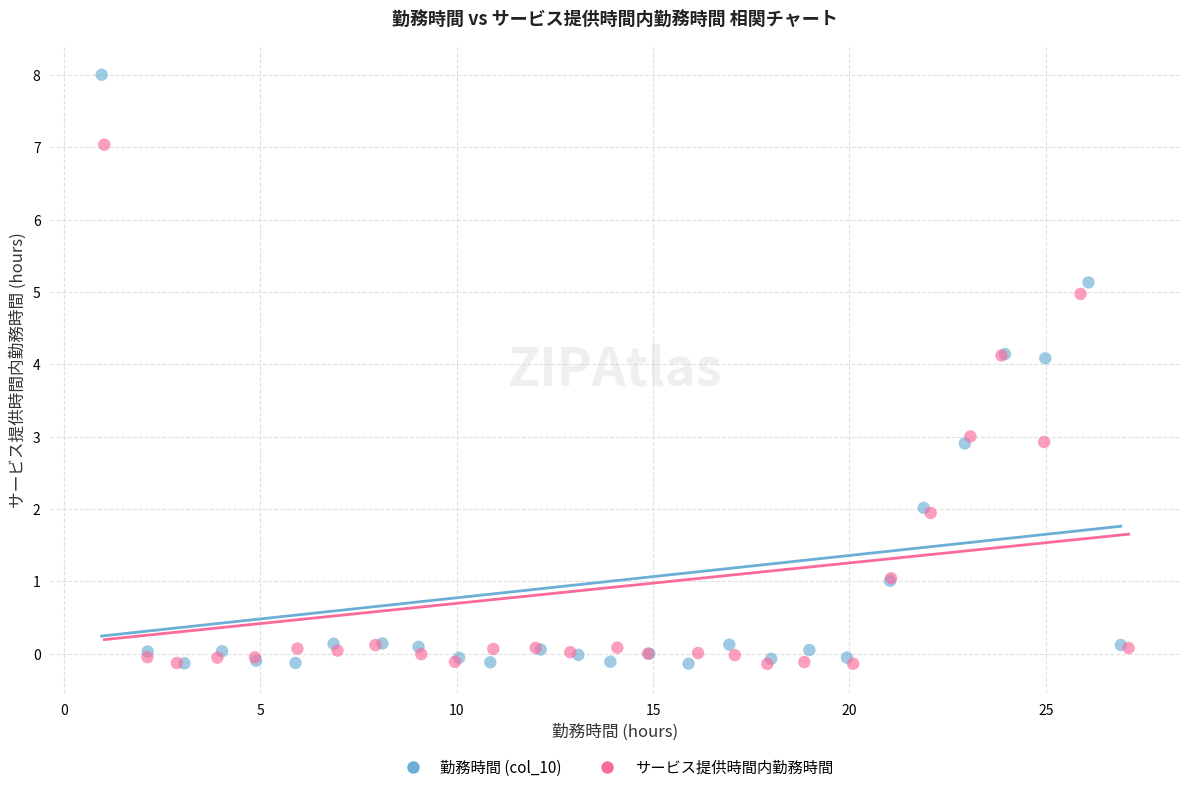

What are all the series names shown in the legend?

勤務時間 (col_10), サービス提供時間内勤務時間